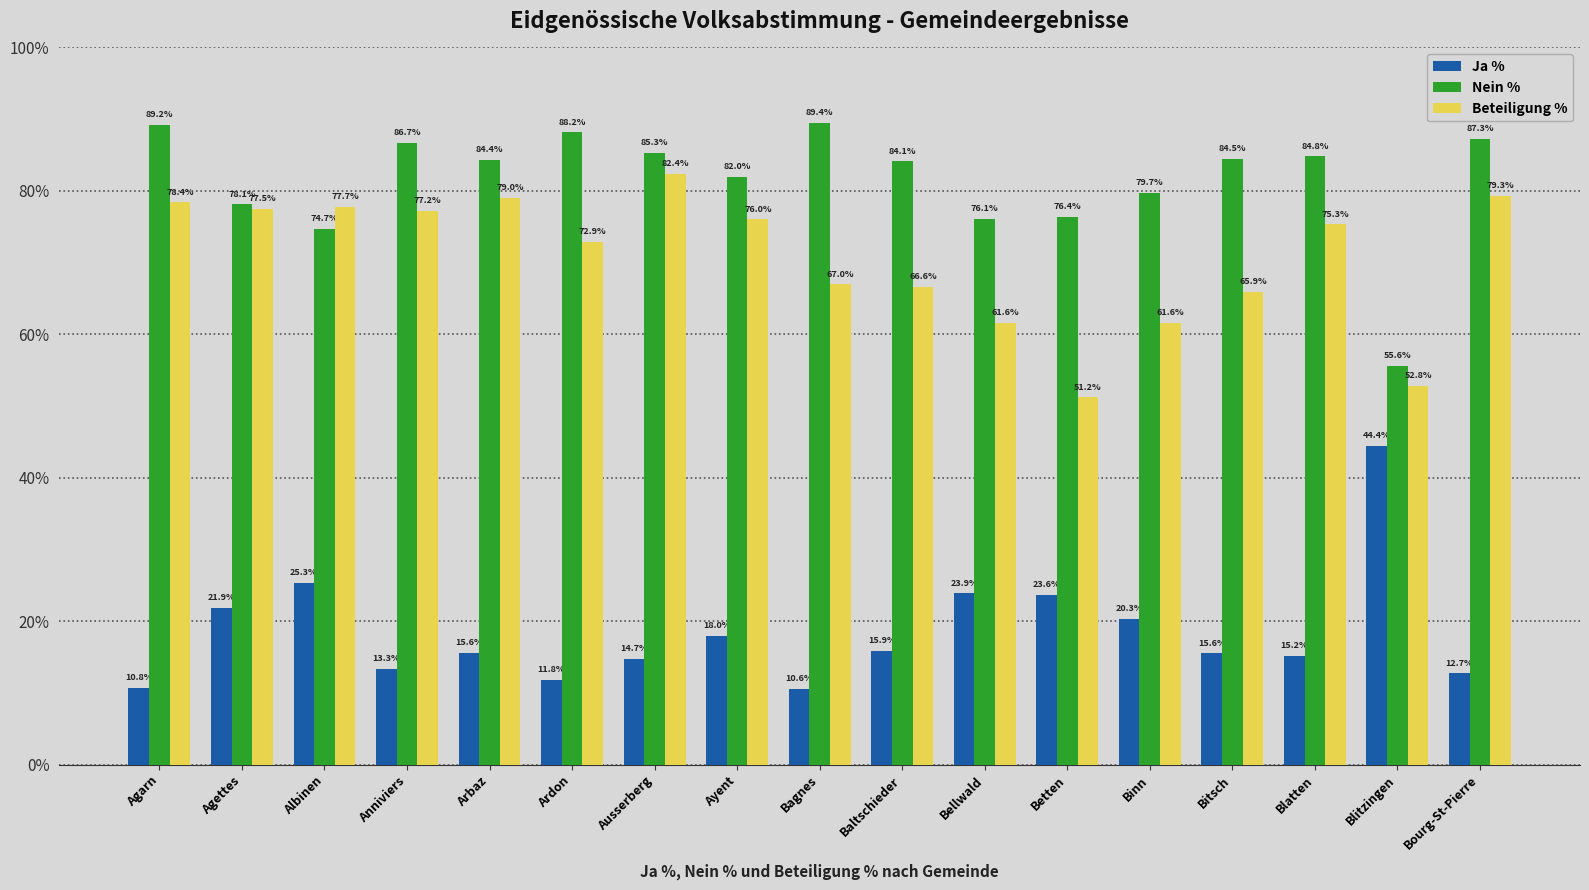

What is the minimum value shown in the chart?

10.6